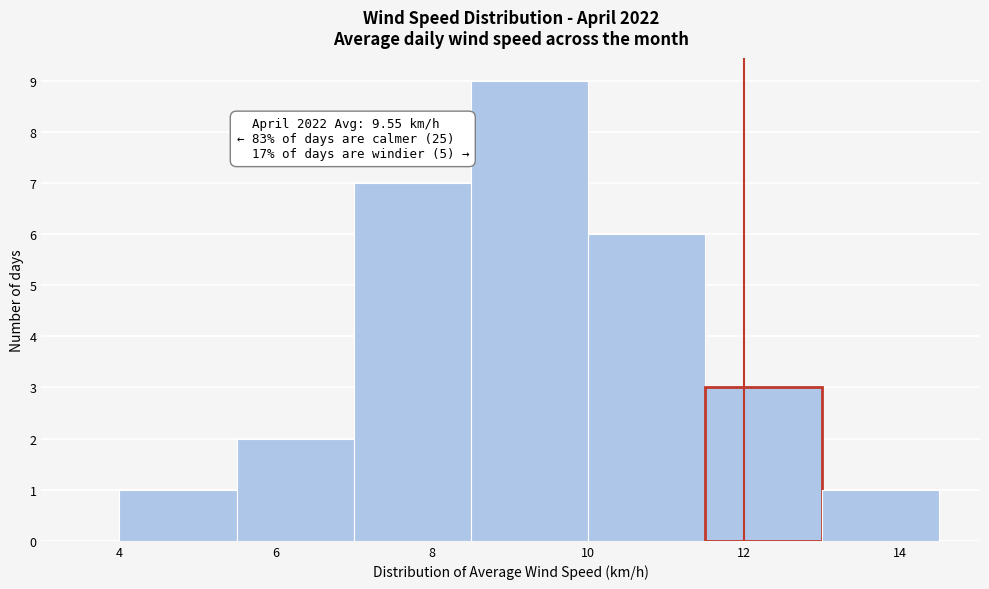

Which range on the x-axis has the tallest bar?

8.5 to 10.0